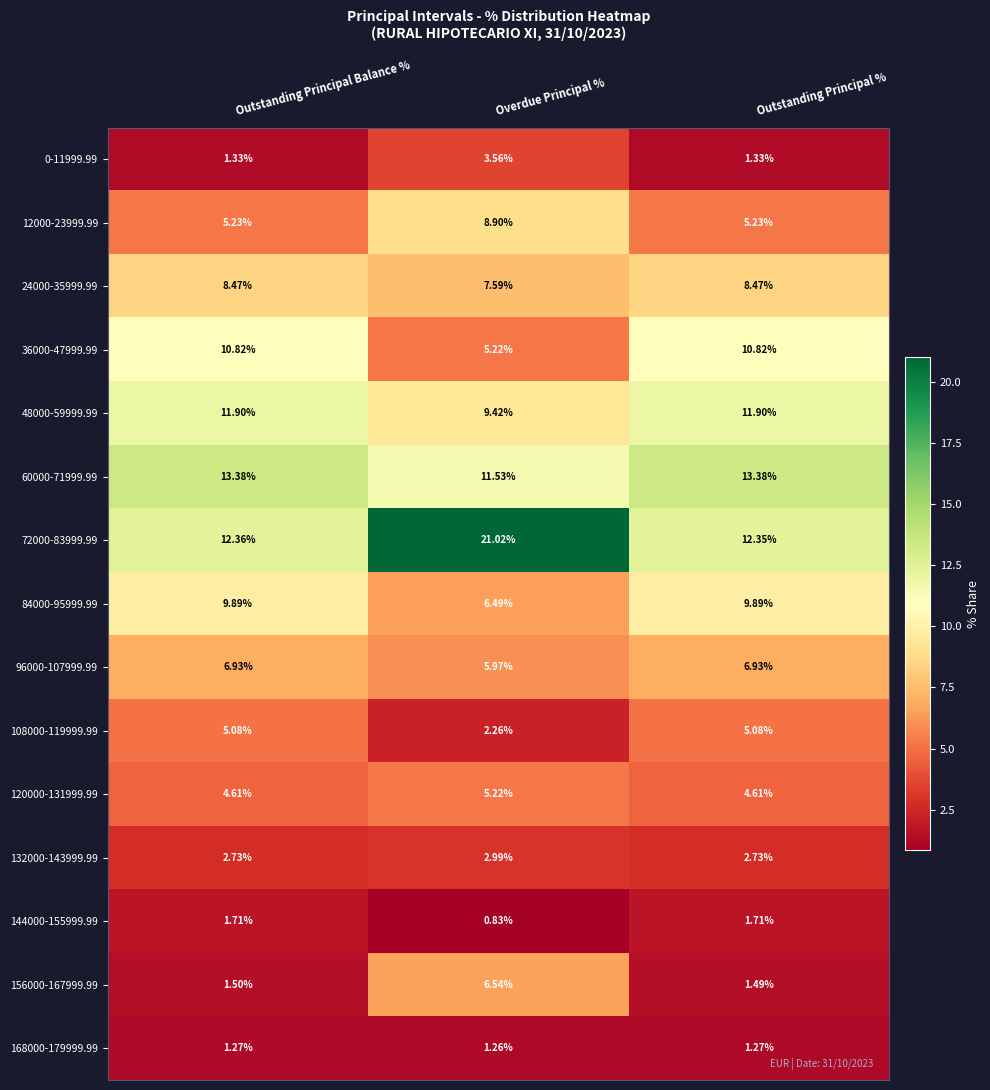

Rank the series at Outstanding Principal % from highest to lowest value.

60000-71999.99, 72000-83999.99, 48000-59999.99, 36000-47999.99, 84000-95999.99, 24000-35999.99, 96000-107999.99, 12000-23999.99, 108000-119999.99, 120000-131999.99, 132000-143999.99, 144000-155999.99, 156000-167999.99, 0-11999.99, 168000-179999.99